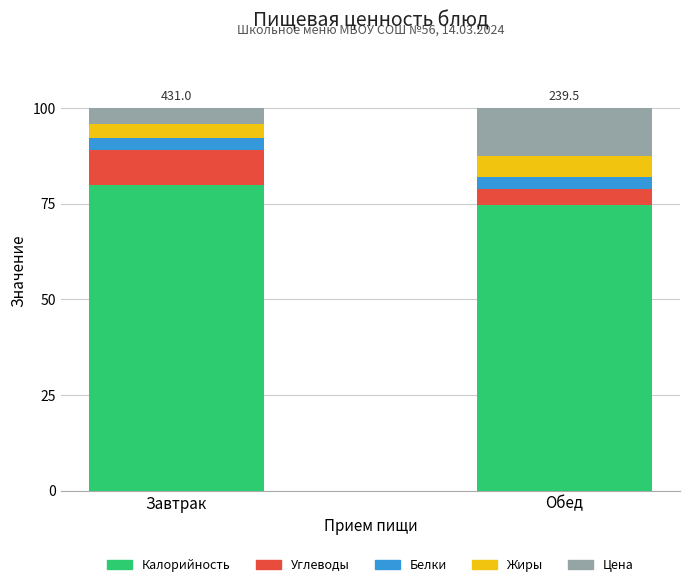

At which label does Калорийность reach its minimum?

Обед